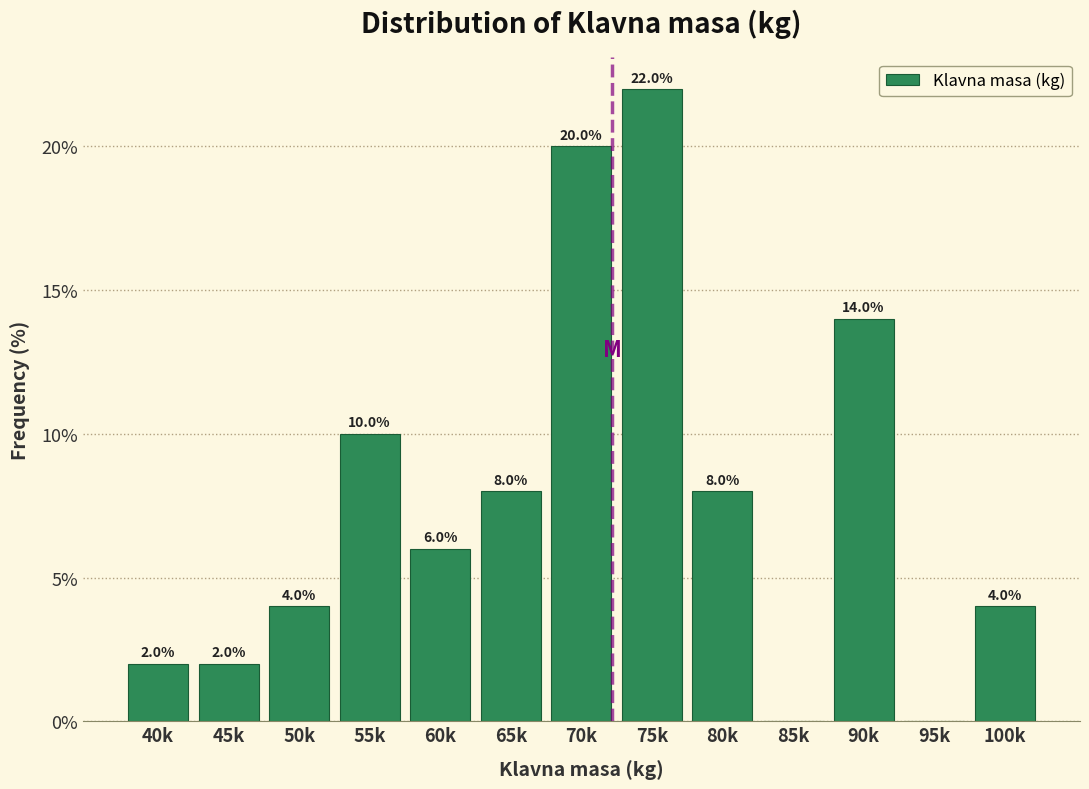

Reading left to right, what are all the values shown in this chart?

40k=2.0	45k=2.0	50k=4.0	55k=10.0	60k=6.0	65k=8.0	70k=20.0	75k=22.0	80k=8.0	85k=0.0	90k=14.0	95k=0.0	100k=4.0